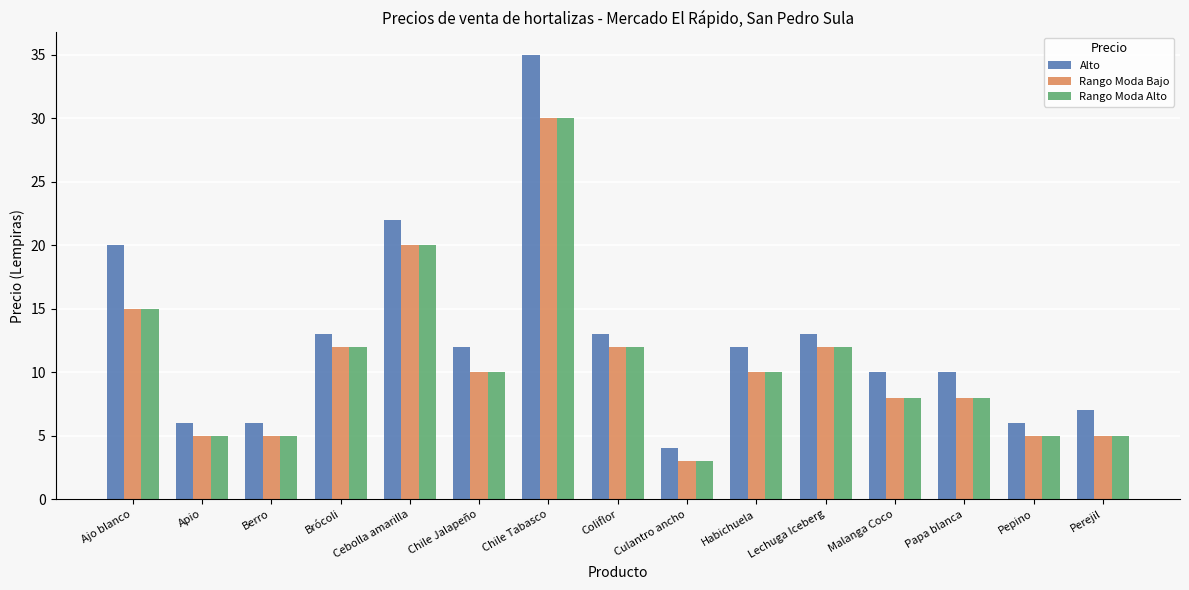

How many values in the Alto series are below 12?

7